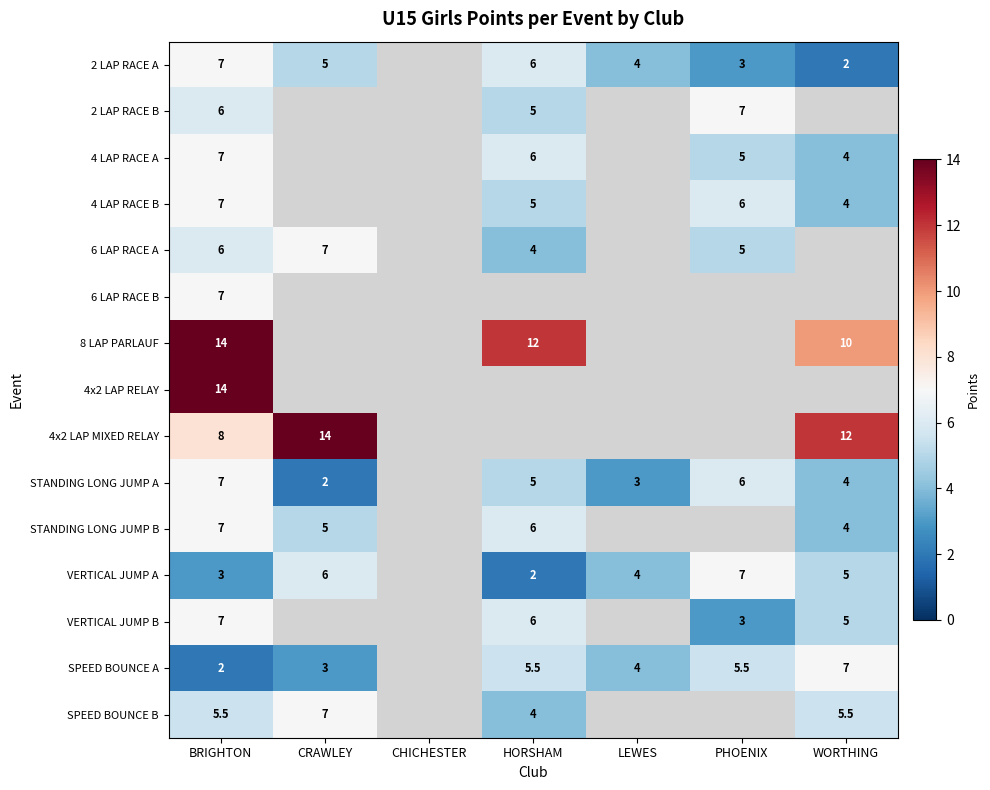

Is it true that VERTICAL JUMP B equals 6.0 at HORSHAM?

True